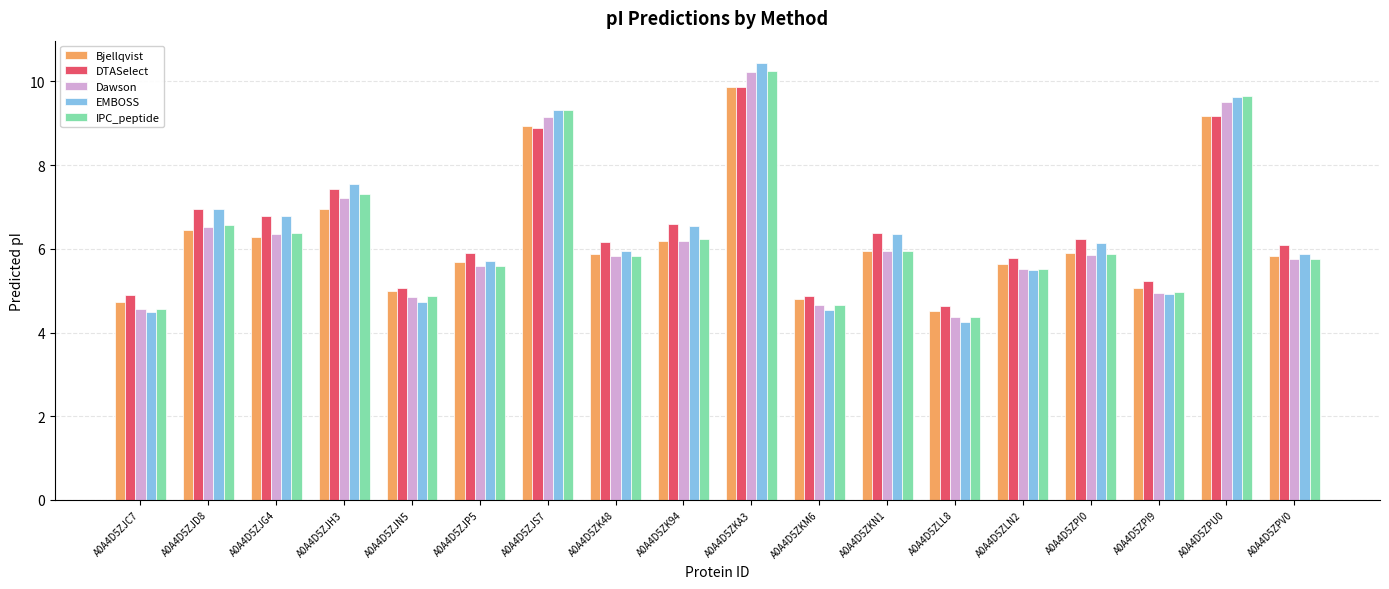

What is the difference between the EMBOSS values at A0A4D5ZJC7 and A0A4D5ZPI9?

0.4